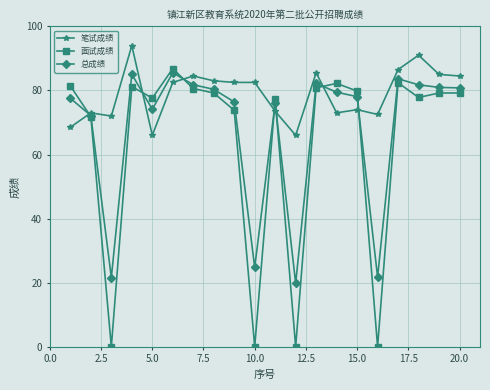

Which series has the widest spread of values?

面试成绩